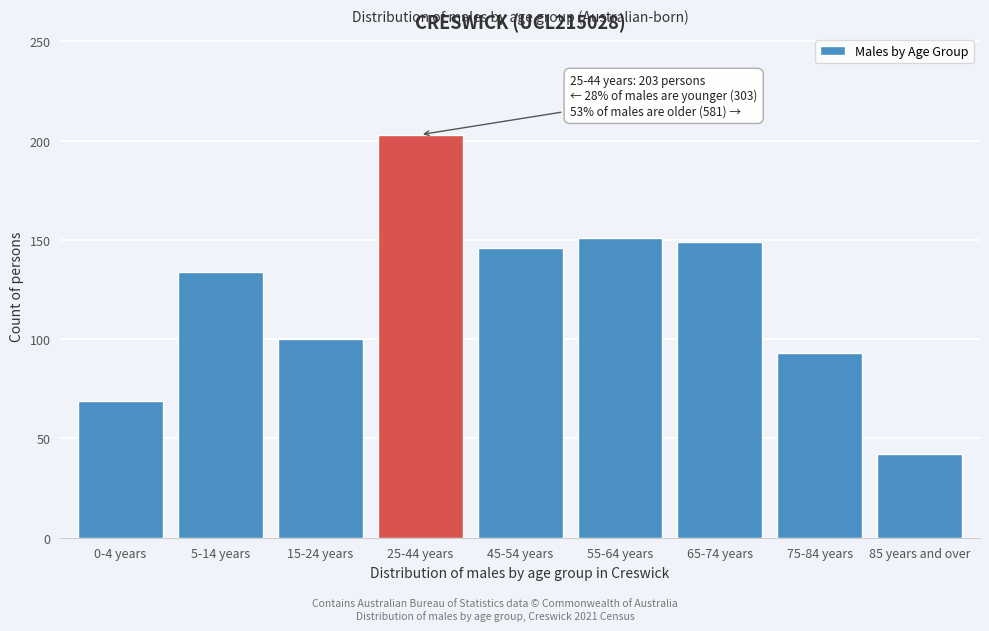

Reading left to right, list all the values displayed in this chart.

69	134	100	203	146	151	149	93	42